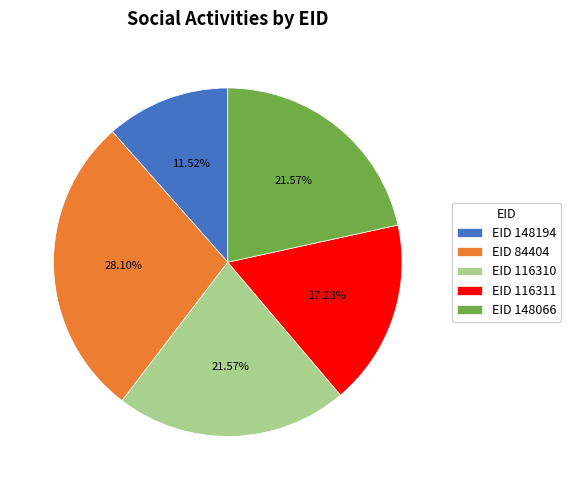

How many segments does this pie chart have?

5